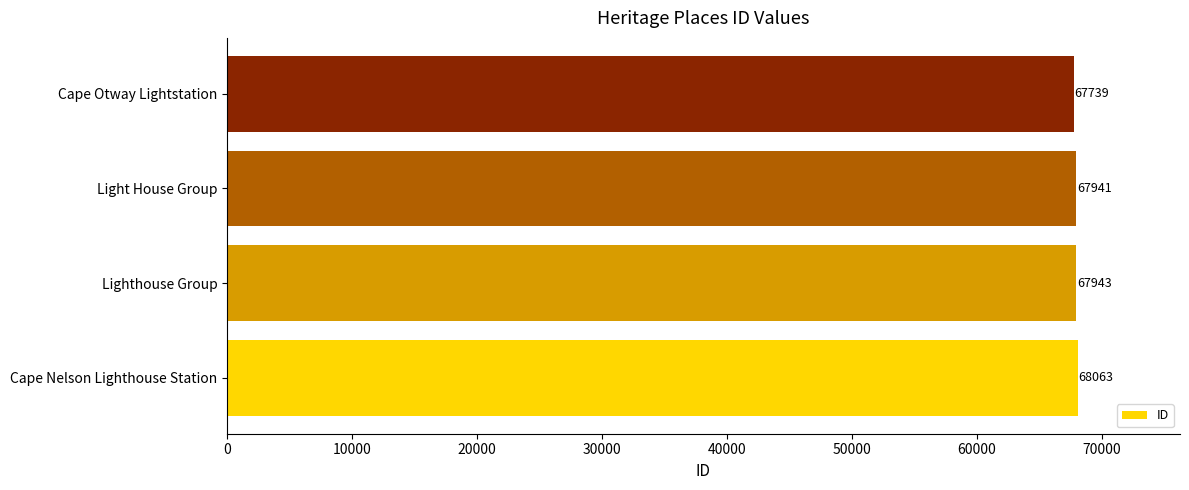

Rank the categories by value from highest to lowest.

Cape Nelson Lighthouse Station, Lighthouse Group, Light House Group, Cape Otway Lightstation